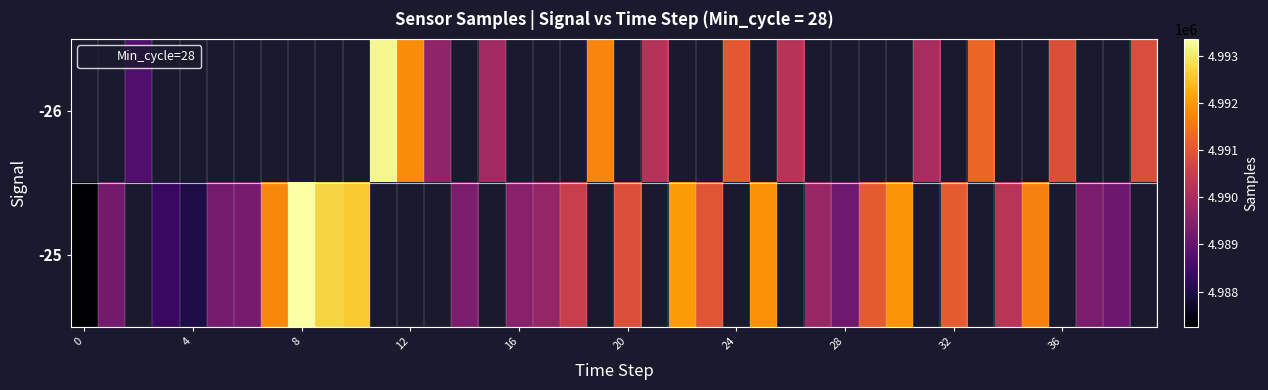

How many distinct data groups are displayed?

2